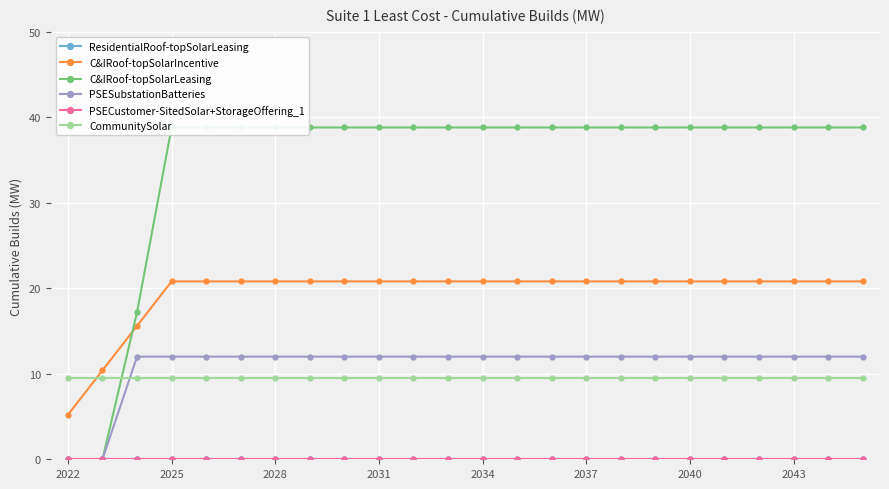

True or false: PSECustomer-SitedSolar+StorageOffering_1 has more than 0 interior local peaks.

False